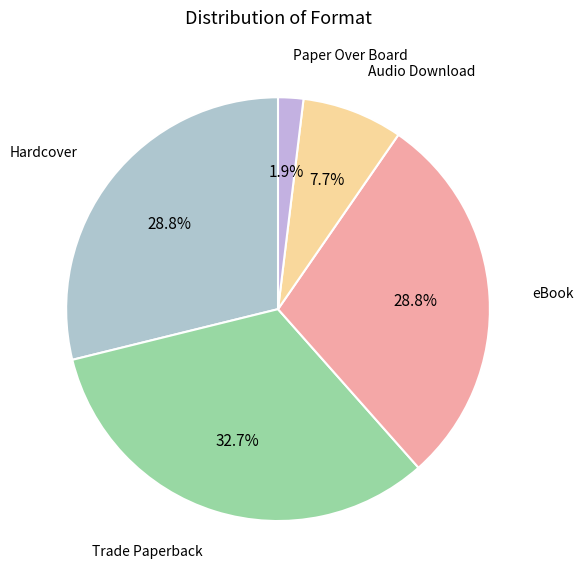

How many segments does this pie chart have?

5